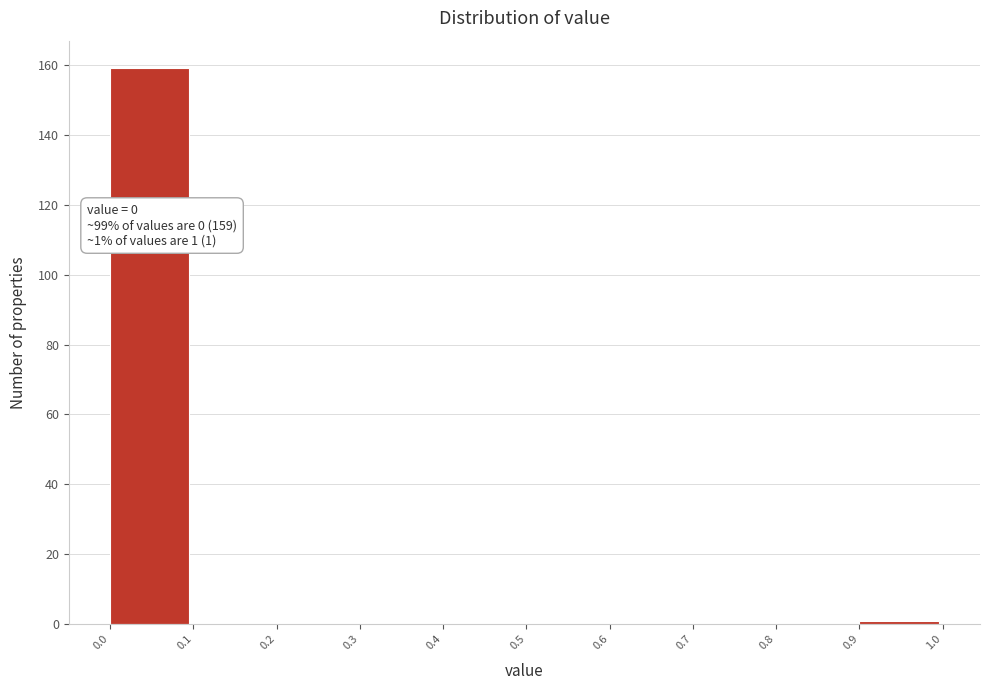

Which range on the x-axis has the tallest bar?

0.0 to 0.1